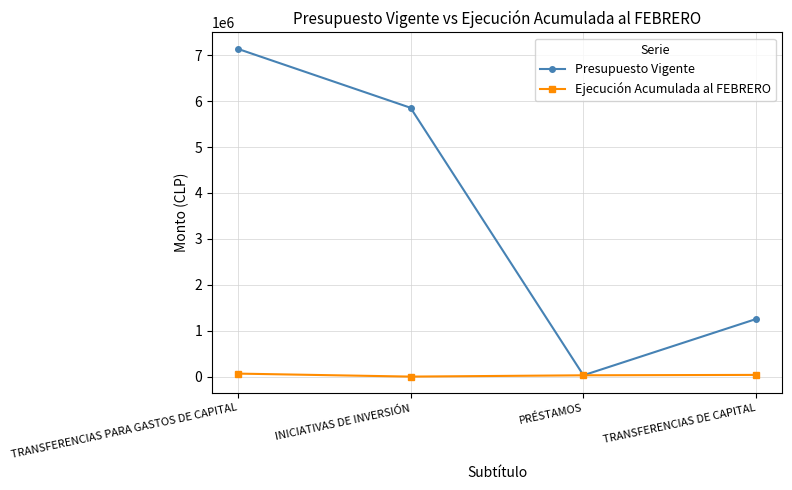

The Presupuesto Vigente series shows 3523326 at TRANSFERENCIAS PARA GASTOS DE CAPITAL. True or false?

False